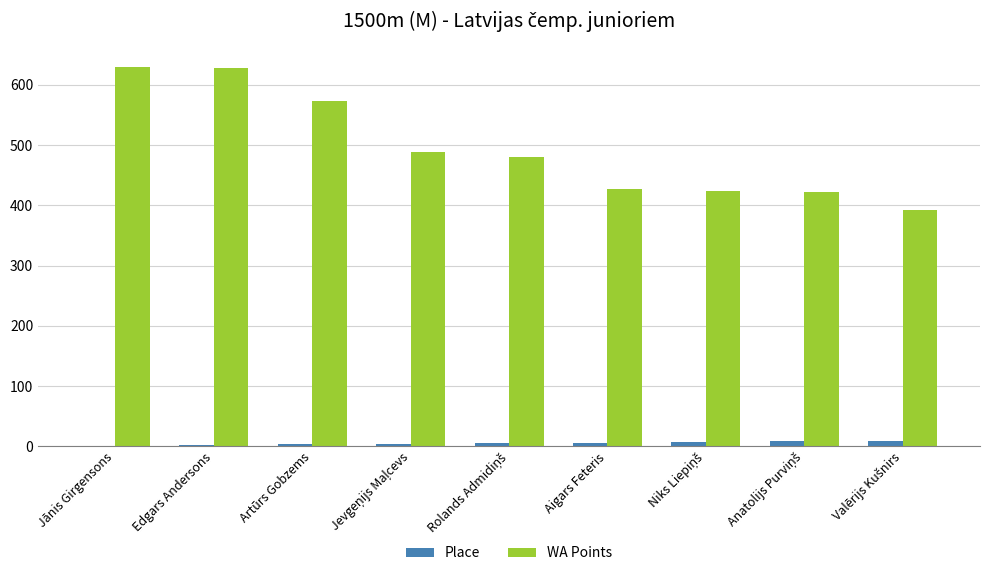

True or false: WA Points has a value of 891 at Edgars Andersons.

False